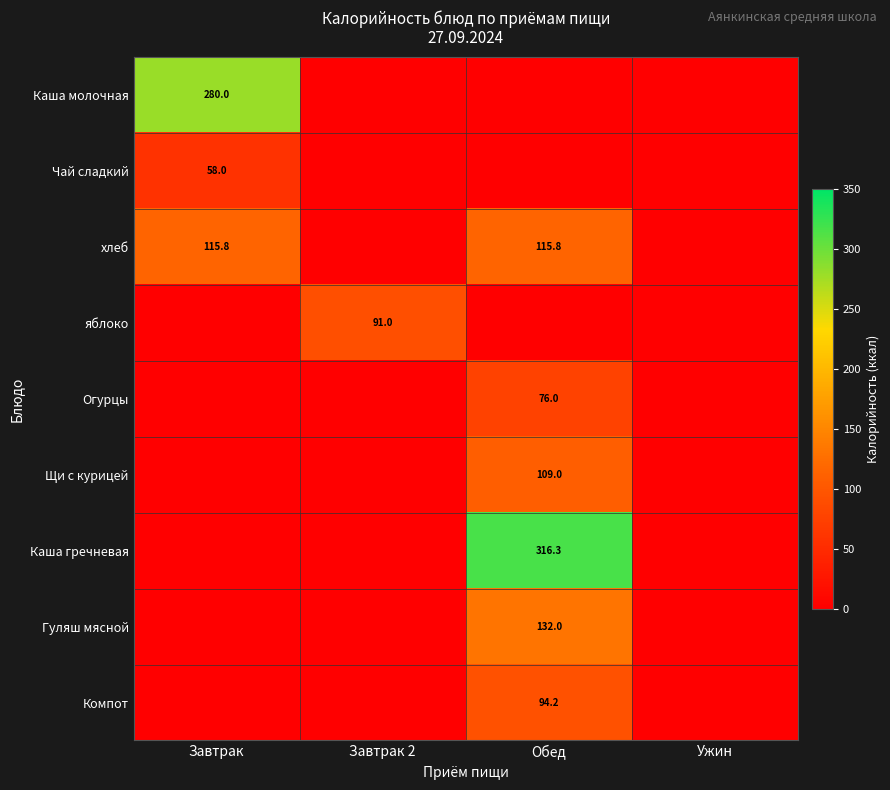

Is it true that Каша гречневая equals 316.3 at Обед?

True